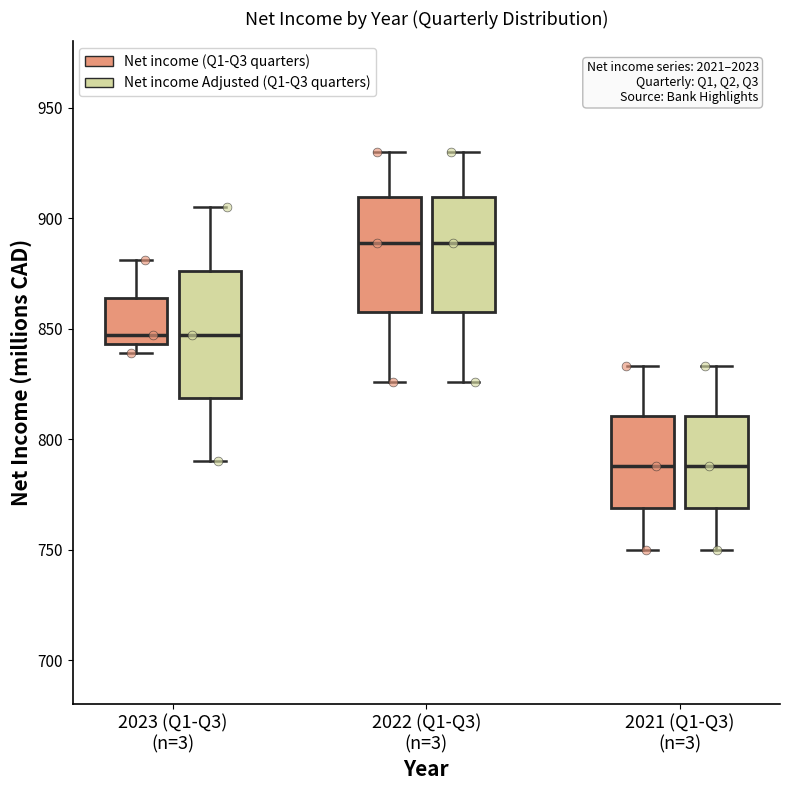

Reading left to right, read every box against the y-axis: the position of its median line, the range the box covers, and the ends of its whiskers. The values are not printed on the chart, so give them approximately, as read against the axis.

2023 (Q1-Q3) (n=3) (Net income (Q1-Q3 quarters)): median 845 (just above the box's lower edge), box 845 to 865, whiskers 840 to 880
2023 (Q1-Q3) (n=3) (Net income Adjusted (Q1-Q3 quarters)): median 845, box 820 to 875, whiskers 790 to 905
2022 (Q1-Q3) (n=3) (Net income (Q1-Q3 quarters)): median 890, box 860 to 910, whiskers 825 to 930
2022 (Q1-Q3) (n=3) (Net income Adjusted (Q1-Q3 quarters)): median 890, box 860 to 910, whiskers 825 to 930
2021 (Q1-Q3) (n=3) (Net income (Q1-Q3 quarters)): median 790, box 770 to 810, whiskers 750 to 835
2021 (Q1-Q3) (n=3) (Net income Adjusted (Q1-Q3 quarters)): median 790, box 770 to 810, whiskers 750 to 835